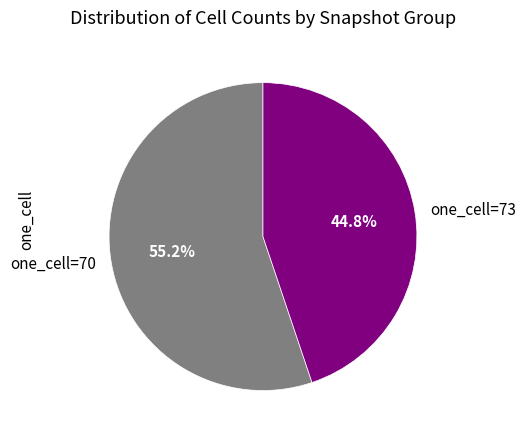

Is there a majority slice in this chart?

Yes